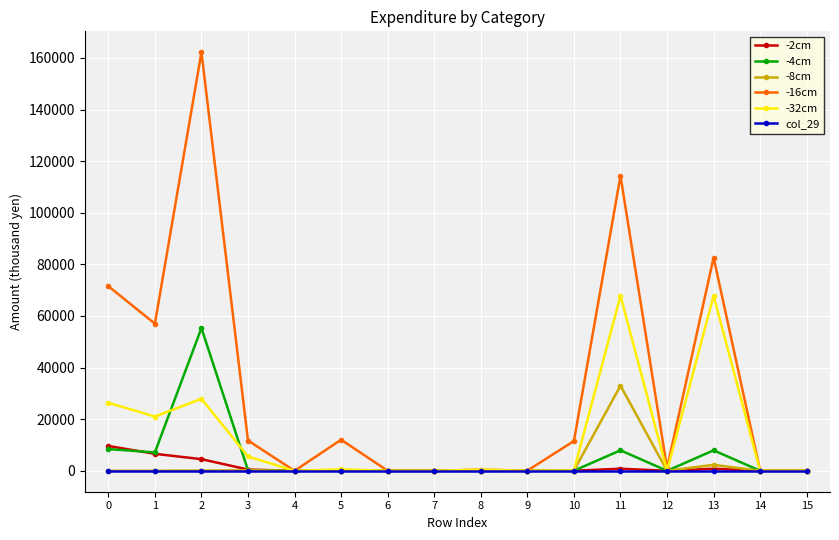

At how many categories does at least one series exceed 99335?

2